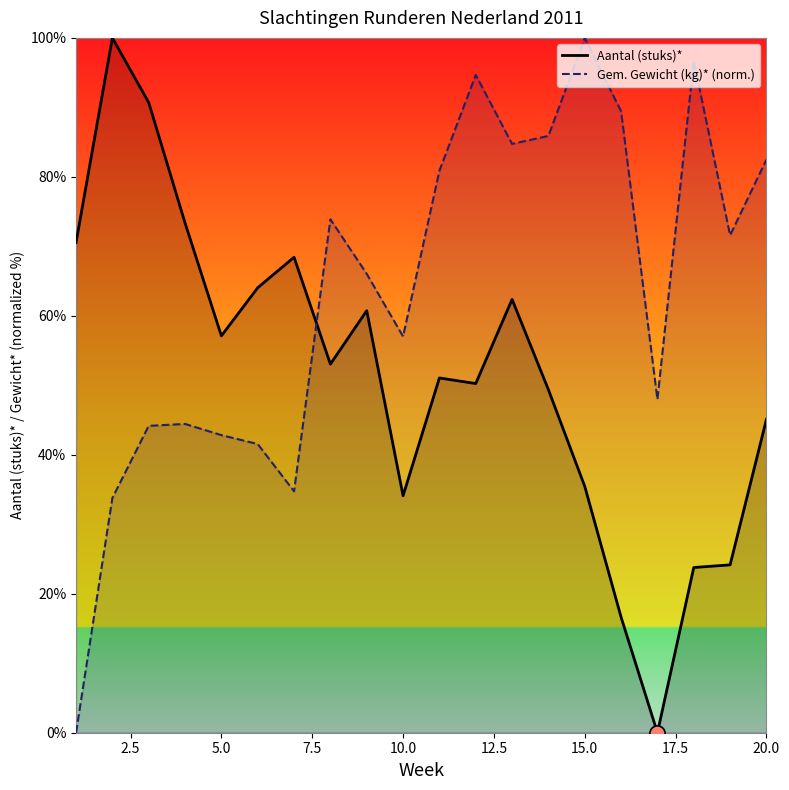

Which series contains the highest Y value?

Aantal (stuks)*